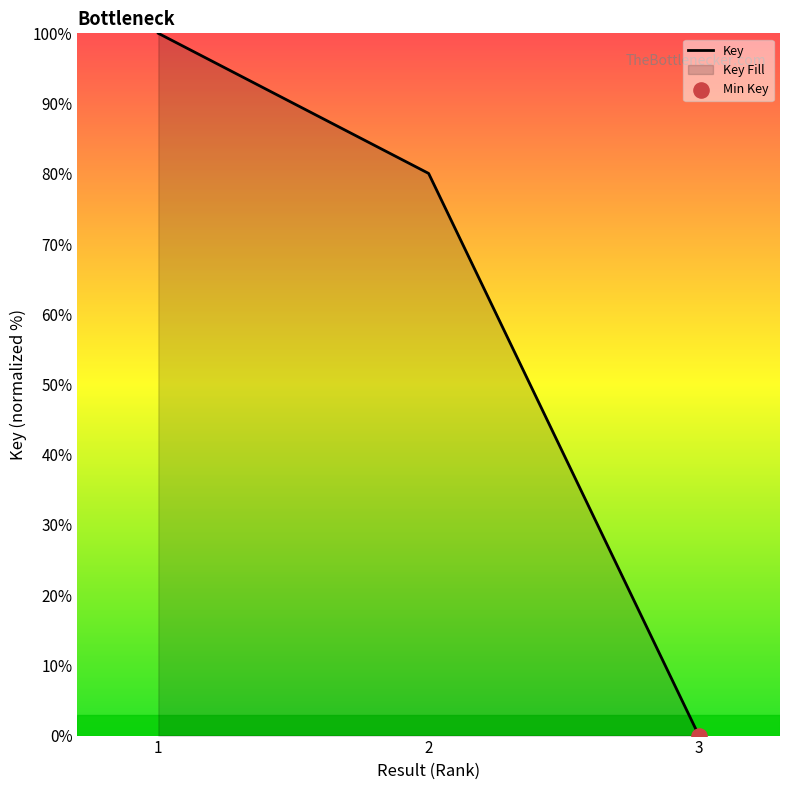

What is the change in value from 1 to 2?

-19.9